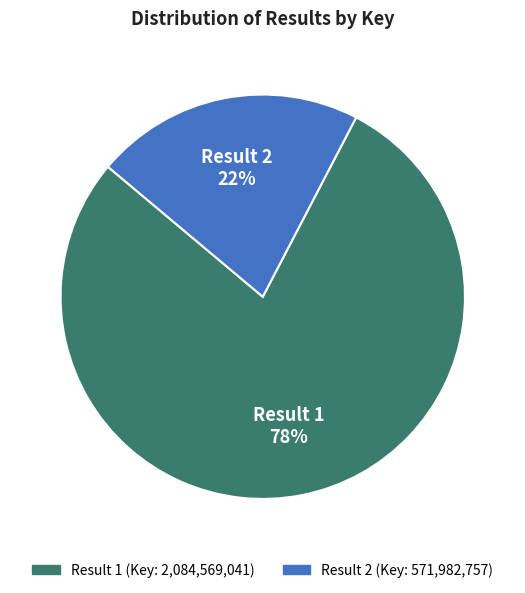

To the nearest percent, what is the average slice percentage?

50%